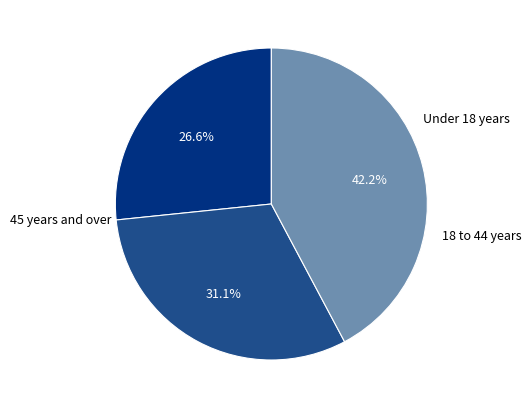

Does any single category account for the majority?

No